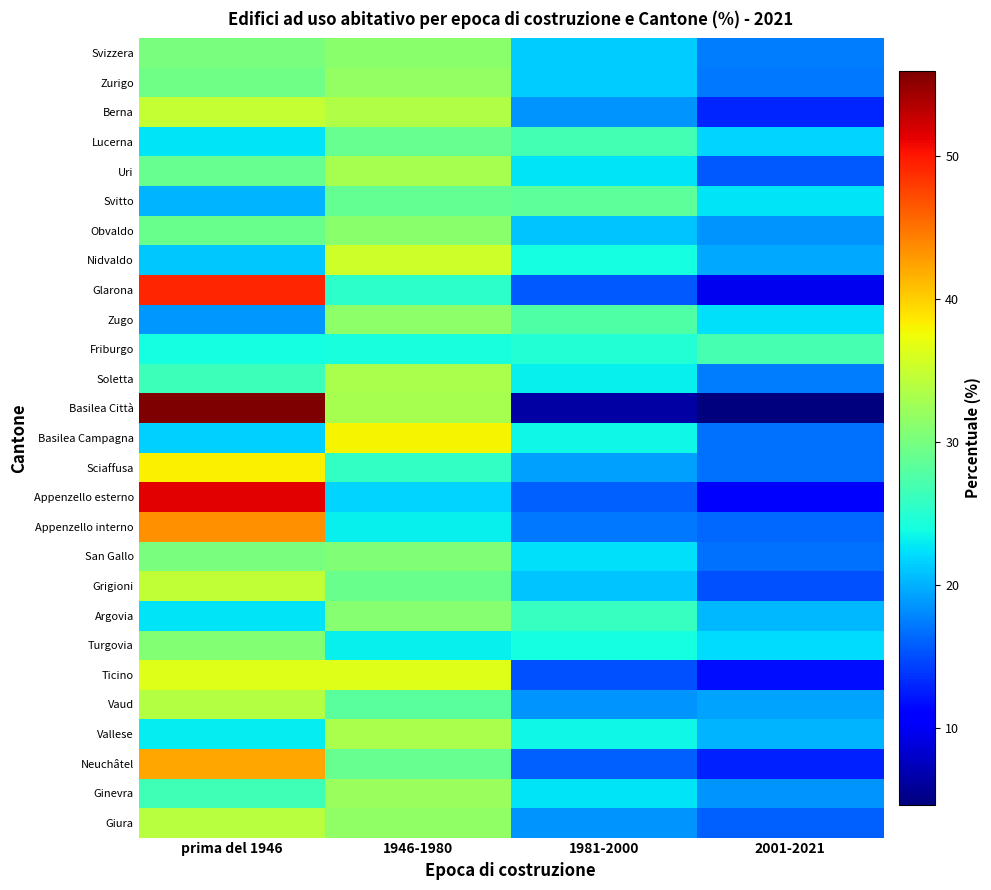

Reading left to right, extract all data points from this chart.

Svizzera: prima del 1946=30.1	1946-1980=31.1	1981-2000=21.4	2001-2021=17.4
Zurigo: prima del 1946=29.7	1946-1980=31.8	1981-2000=21.5	2001-2021=17.1
Berna: prima del 1946=34.9	1946-1980=33.6	1981-2000=18.5	2001-2021=13.0
Lucerna: prima del 1946=22.6	1946-1980=29.0	1981-2000=26.7	2001-2021=21.7
Uri: prima del 1946=29.0	1946-1980=32.9	1981-2000=22.5	2001-2021=15.5
Svitto: prima del 1946=20.1	1946-1980=28.7	1981-2000=28.5	2001-2021=22.7
Obvaldo: prima del 1946=29.1	1946-1980=31.2	1981-2000=21.0	2001-2021=18.7
Nidvaldo: prima del 1946=21.2	1946-1980=35.3	1981-2000=23.9	2001-2021=19.6
Glarona: prima del 1946=49.2	1946-1980=25.3	1981-2000=15.6	2001-2021=9.8
Zugo: prima del 1946=18.8	1946-1980=31.5	1981-2000=27.5	2001-2021=22.3
Friburgo: prima del 1946=23.9	1946-1980=24.3	1981-2000=24.9	2001-2021=27.0
Soletta: prima del 1946=26.3	1946-1980=33.2	1981-2000=23.1	2001-2021=17.4
Basilea Città: prima del 1946=56.0	1946-1980=33.0	1981-2000=6.4	2001-2021=4.6
Basilea Campagna: prima del 1946=21.6	1946-1980=38.0	1981-2000=23.7	2001-2021=16.7
Sciaffusa: prima del 1946=38.2	1946-1980=25.7	1981-2000=19.2	2001-2021=16.8
Appenzello esterno: prima del 1946=51.4	1946-1980=21.9	1981-2000=15.9	2001-2021=10.8
Appenzello interno: prima del 1946=43.4	1946-1980=23.1	1981-2000=17.2	2001-2021=16.4
San Gallo: prima del 1946=30.2	1946-1980=30.5	1981-2000=22.4	2001-2021=16.9
Grigioni: prima del 1946=34.7	1946-1980=29.1	1981-2000=21.0	2001-2021=15.2
Argovia: prima del 1946=22.6	1946-1980=31.0	1981-2000=25.9	2001-2021=20.4
Turgovia: prima del 1946=30.7	1946-1980=23.2	1981-2000=24.0	2001-2021=22.1
Ticino: prima del 1946=36.5	1946-1980=36.5	1981-2000=15.2	2001-2021=11.8
Vaud: prima del 1946=33.8	1946-1980=28.2	1981-2000=18.5	2001-2021=19.4
Vallese: prima del 1946=23.0	1946-1980=33.1	1981-2000=23.7	2001-2021=20.2
Neuchâtel: prima del 1946=42.3	1946-1980=29.1	1981-2000=15.9	2001-2021=12.7
Ginevra: prima del 1946=26.5	1946-1980=32.3	1981-2000=22.6	2001-2021=18.6
Giura: prima del 1946=34.0	1946-1980=31.5	1981-2000=18.6	2001-2021=15.9